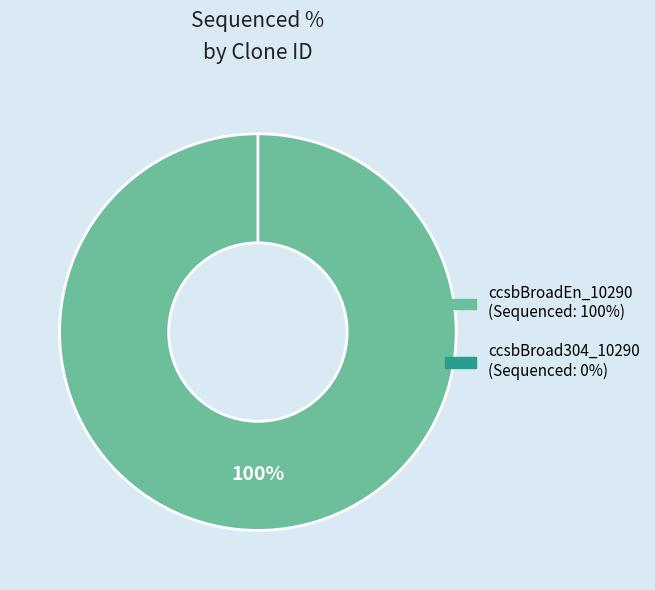

Which category has the smallest portion of the pie?

ccsbBroad304_10290